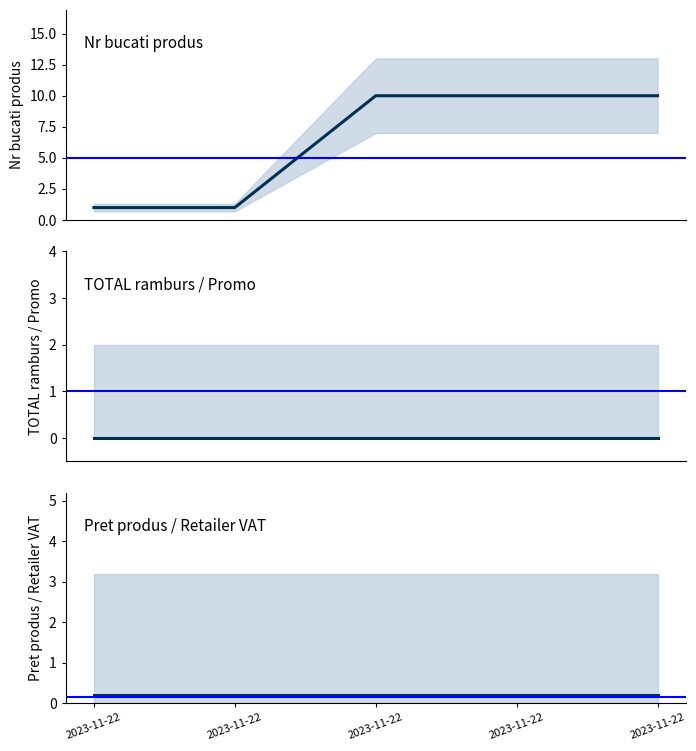

Which series has the largest total across all categories?

Nr bucati produs